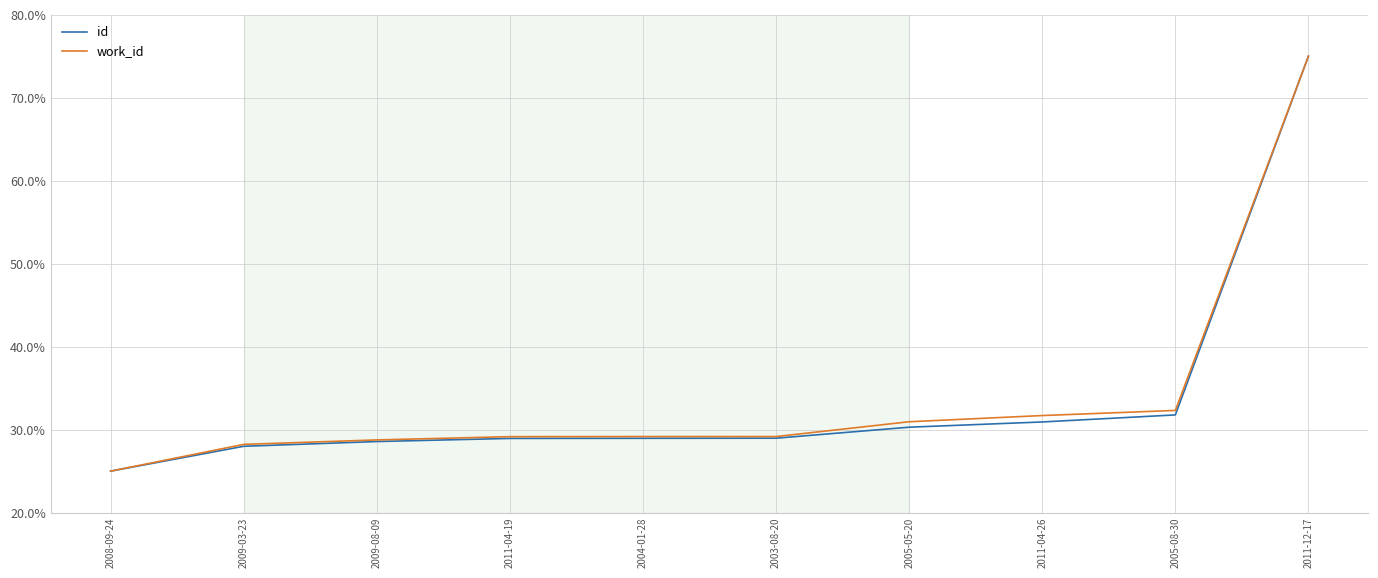

What is the average value of the work_id series?

0.3